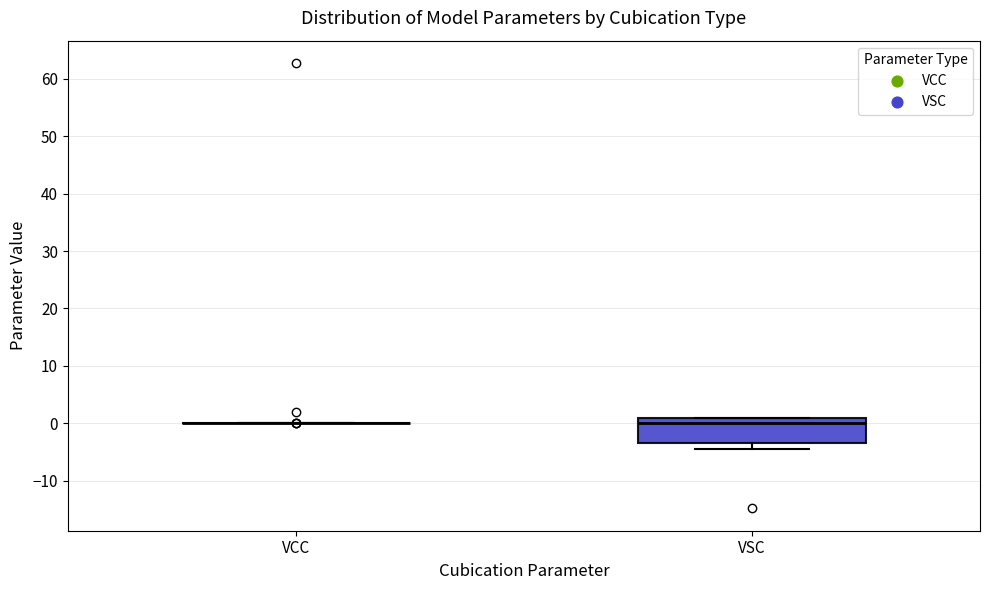

Comparing the boxes themselves (not the whiskers), which one is the tallest?

VSC